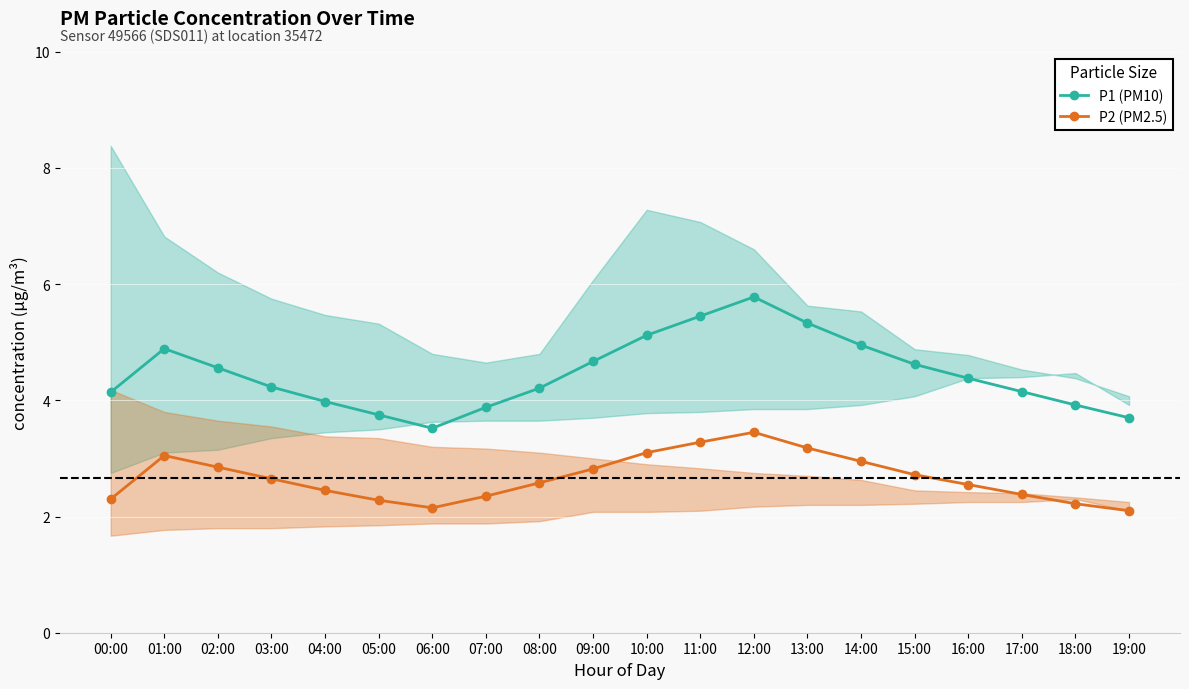

True or false: P2 (PM2.5) and P1 (PM10) cross at least once.

False